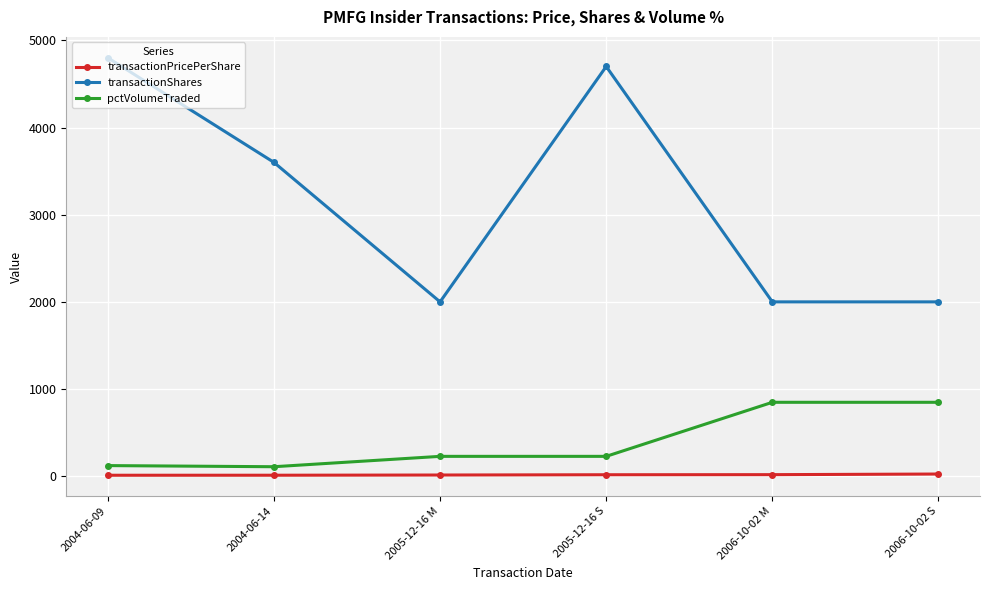

True or false: transactionPricePerShare and transactionShares cross at least once.

False